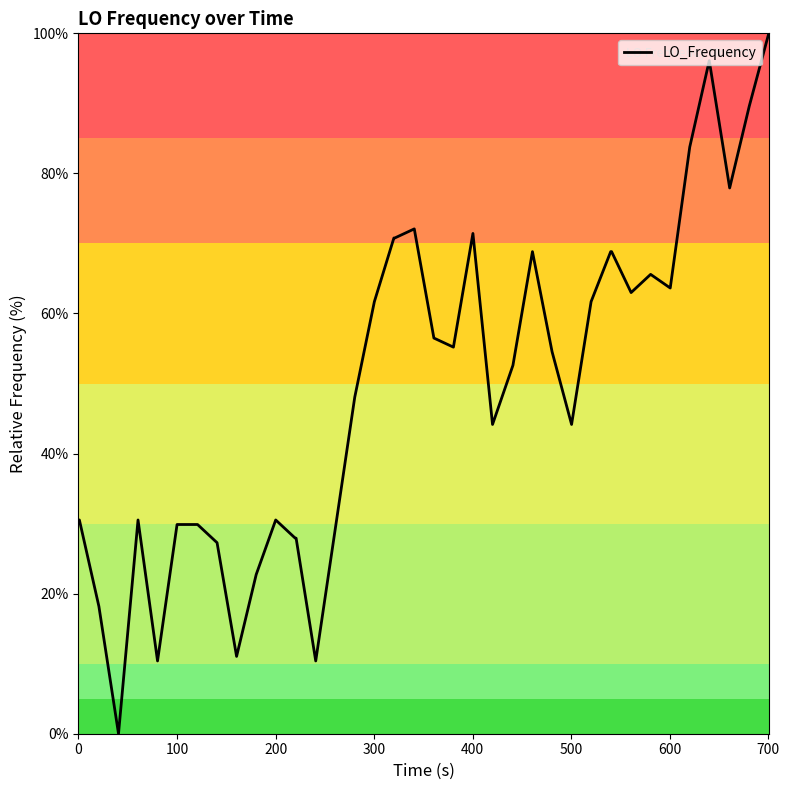

What is the greatest value displayed?

100.0